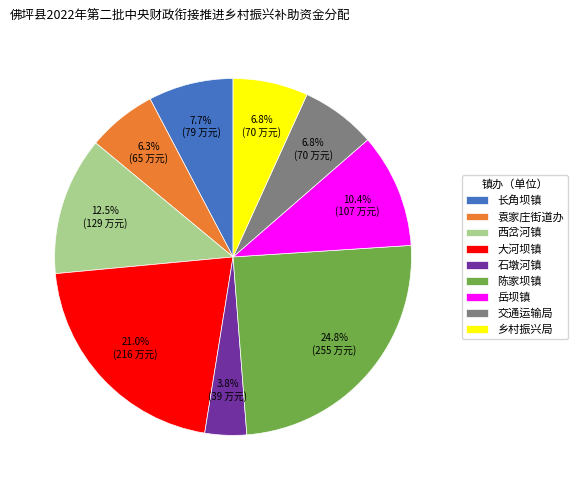

Does 乡村振兴局 account for over 50% of the chart?

No